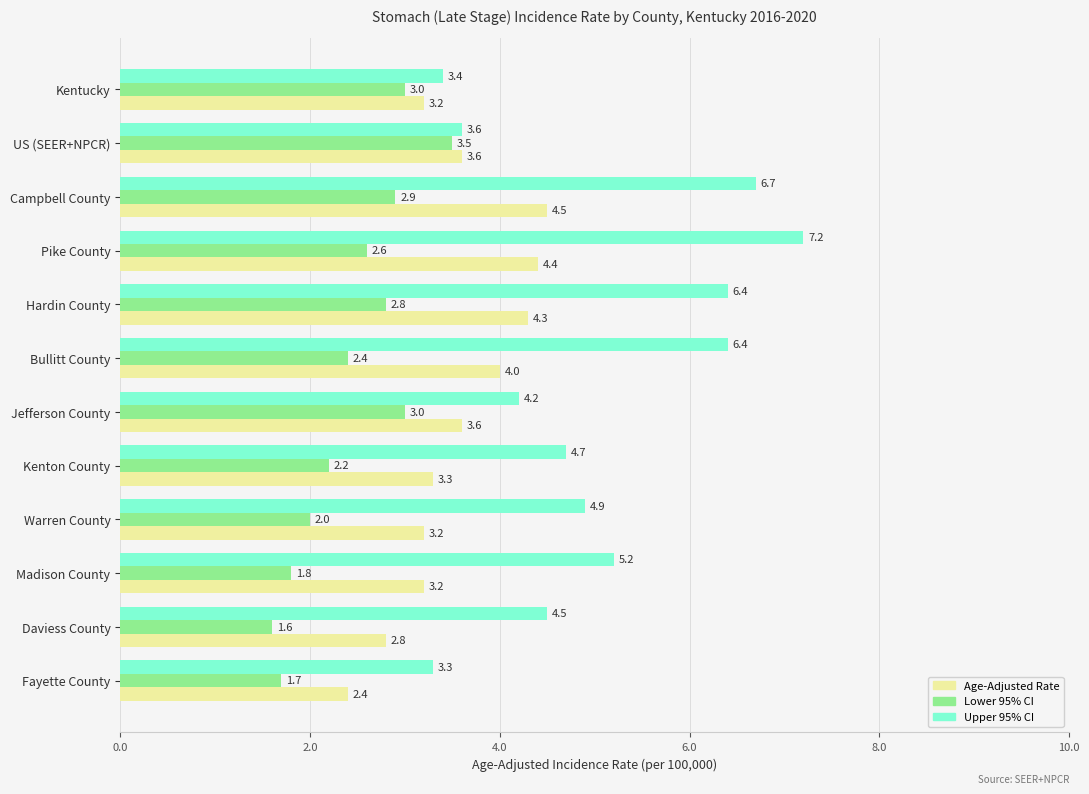

The Lower 95% CI series shows 1.0 at Hardin County. True or false?

False